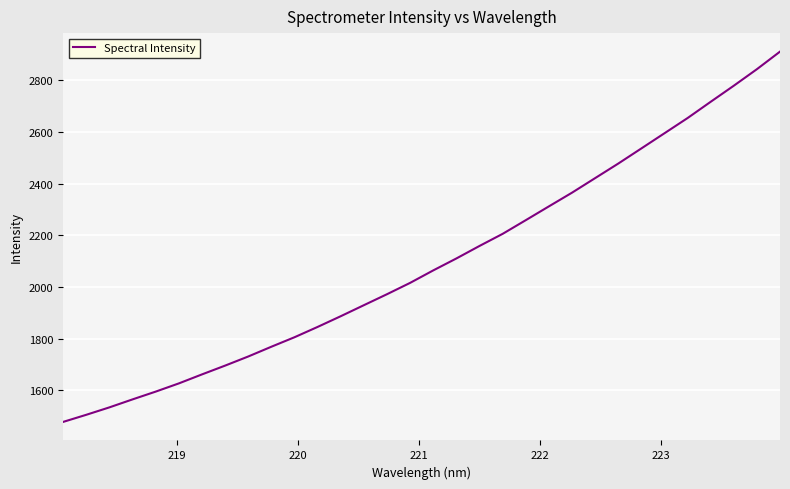

What is the minimum value shown in the chart?

1478.3